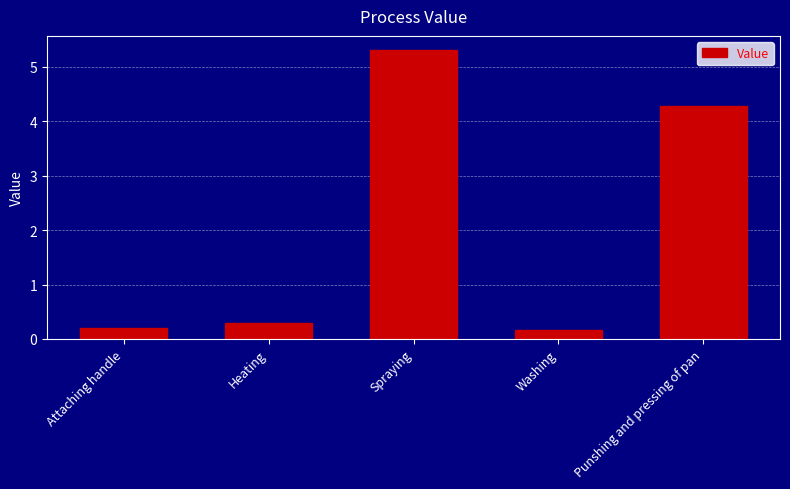

Reading left to right, list all the values displayed in this chart.

Attaching handle=0.2	Heating=0.3	Spraying=5.3	Washing=0.2	Punshing and pressing of pan=4.3